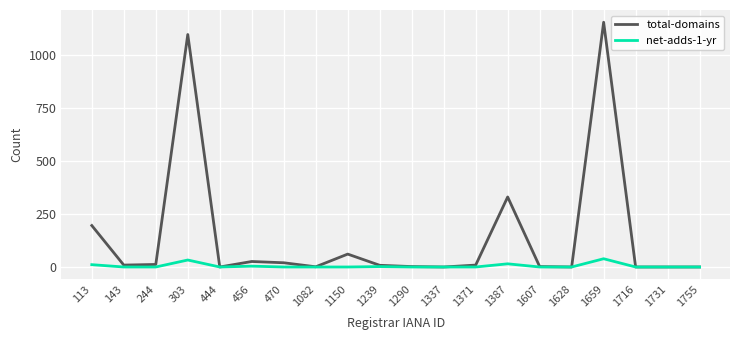

Which series has the largest total across all categories?

total-domains